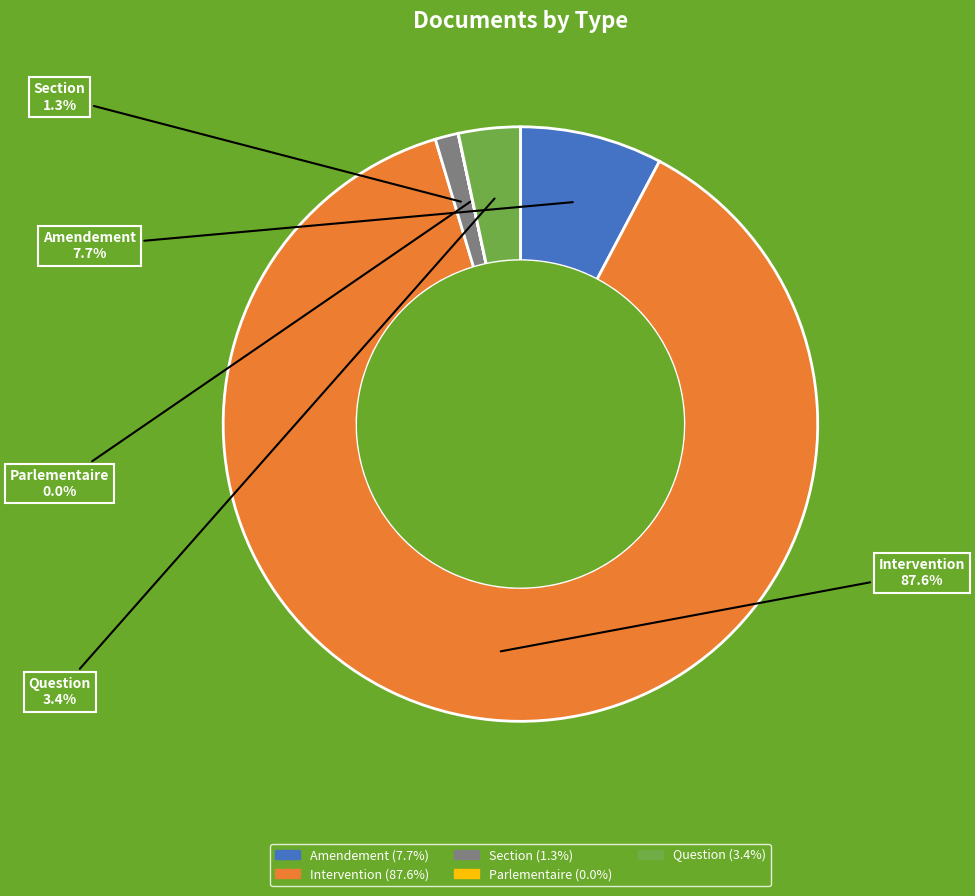

Which slice is the largest?

Intervention